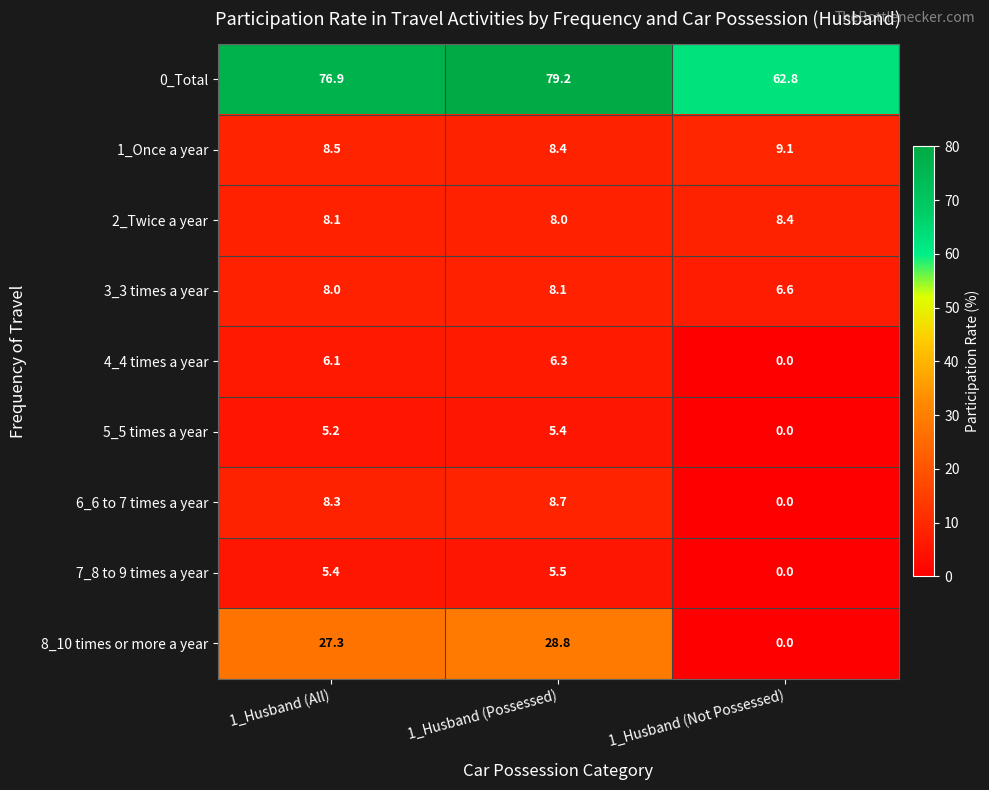

Reading right to left, what are all the values shown in this chart?

0_Total: 1_Husband (Not Possessed)=62.8	1_Husband (Possessed)=79.2	1_Husband (All)=76.9
1_Once a year: 1_Husband (Not Possessed)=9.1	1_Husband (Possessed)=8.4	1_Husband (All)=8.5
2_Twice a year: 1_Husband (Not Possessed)=8.4	1_Husband (Possessed)=8.0	1_Husband (All)=8.1
3_3 times a year: 1_Husband (Not Possessed)=6.6	1_Husband (Possessed)=8.1	1_Husband (All)=8.0
4_4 times a year: 1_Husband (Not Possessed)=0.0	1_Husband (Possessed)=6.3	1_Husband (All)=6.1
5_5 times a year: 1_Husband (Not Possessed)=0.0	1_Husband (Possessed)=5.4	1_Husband (All)=5.2
6_6 to 7 times a year: 1_Husband (Not Possessed)=0.0	1_Husband (Possessed)=8.7	1_Husband (All)=8.3
7_8 to 9 times a year: 1_Husband (Not Possessed)=0.0	1_Husband (Possessed)=5.5	1_Husband (All)=5.4
8_10 times or more a year: 1_Husband (Not Possessed)=0.0	1_Husband (Possessed)=28.8	1_Husband (All)=27.3